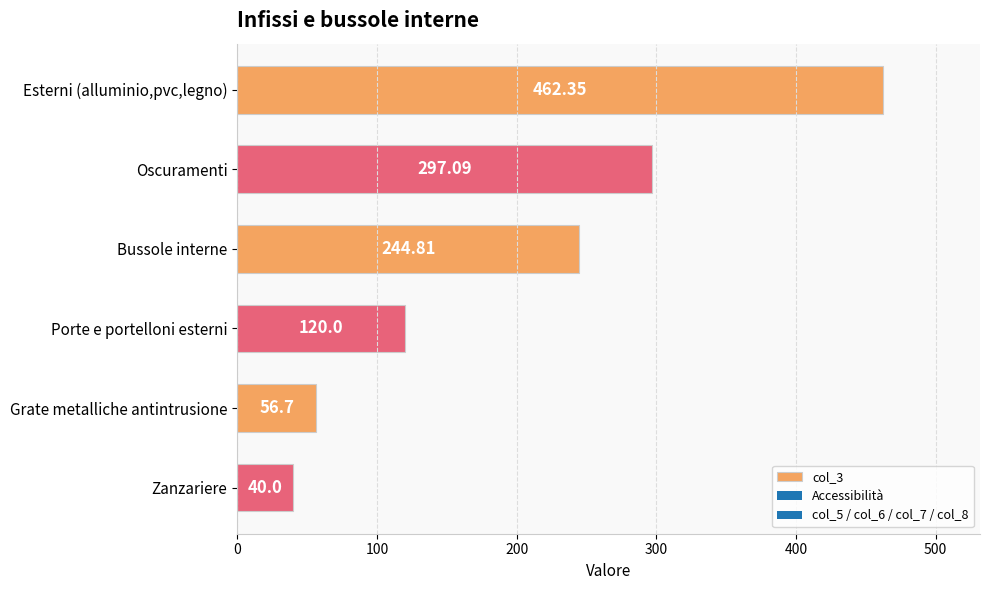

List the labels in order of value, smallest first.

Zanzariere, Grate metalliche antintrusione, Porte e portelloni esterni, Bussole interne, Oscuramenti, Esterni (alluminio,pvc,legno)